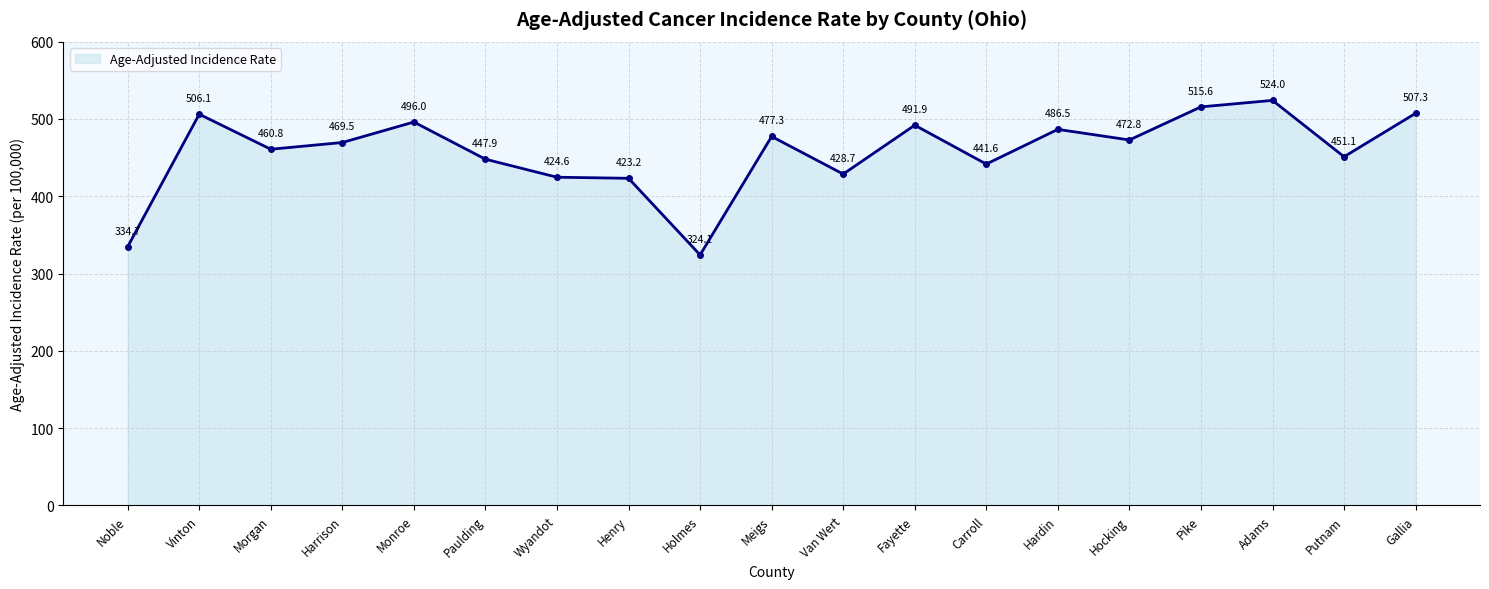

What is the approximate value at Putnam?

451.1